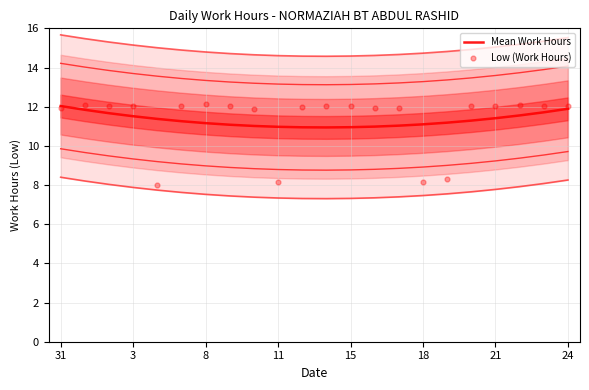

Which series reaches the minimum Y coordinate?

Low (Work Hours)